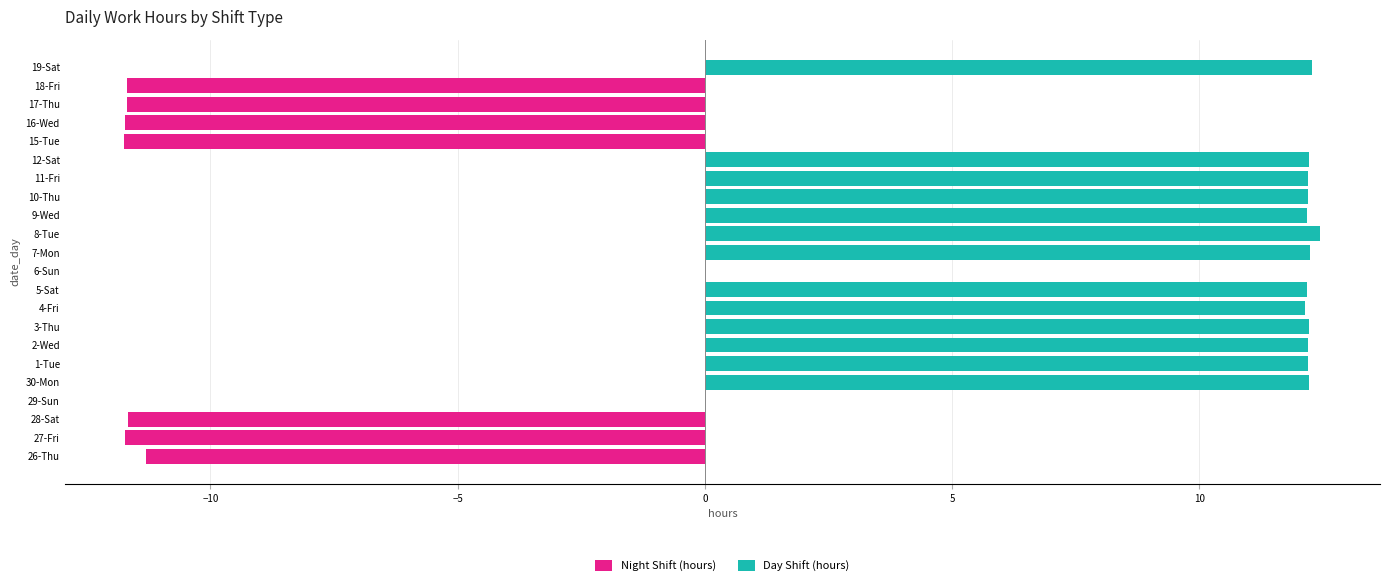

Rank the series by their average value, from highest to lowest.

Day Shift (hours), Night Shift (hours)